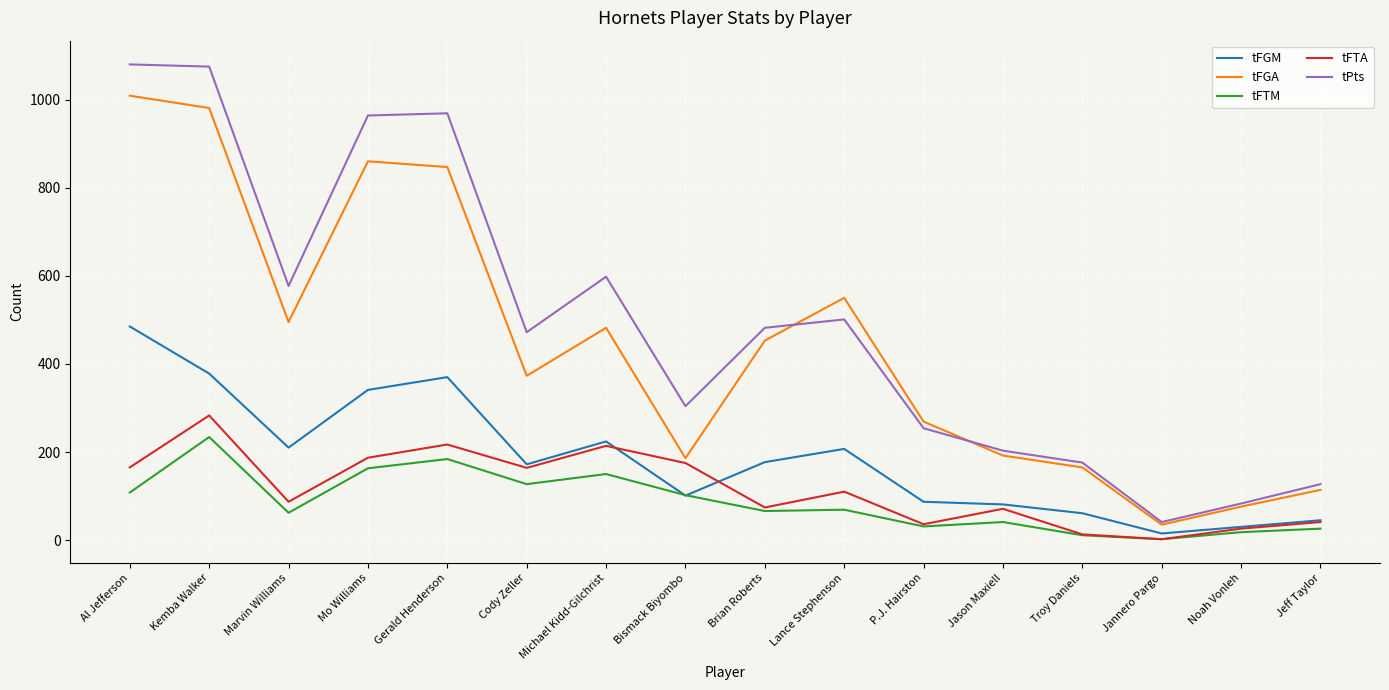

List the series in order of their peak value, highest first.

tPts, tFGA, tFGM, tFTA, tFTM